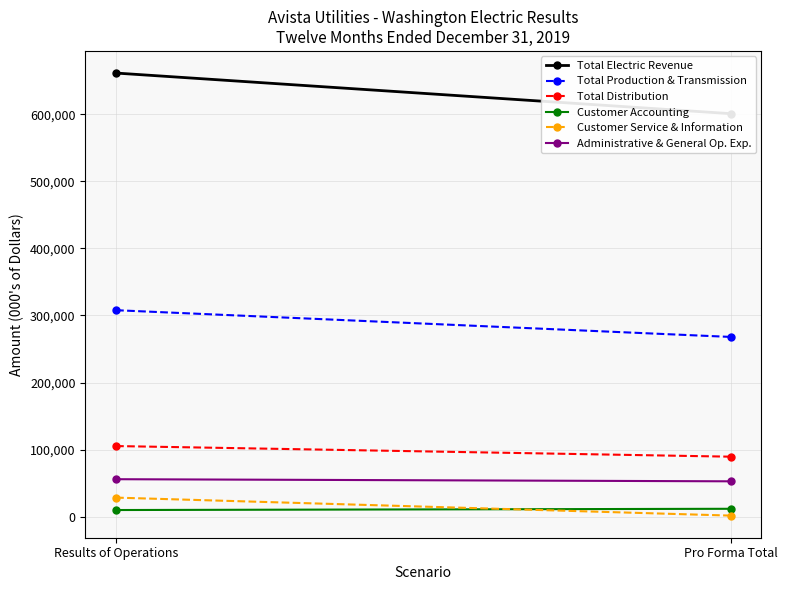

Which has a higher value, Results of Operations or Pro Forma Total?

Results of Operations